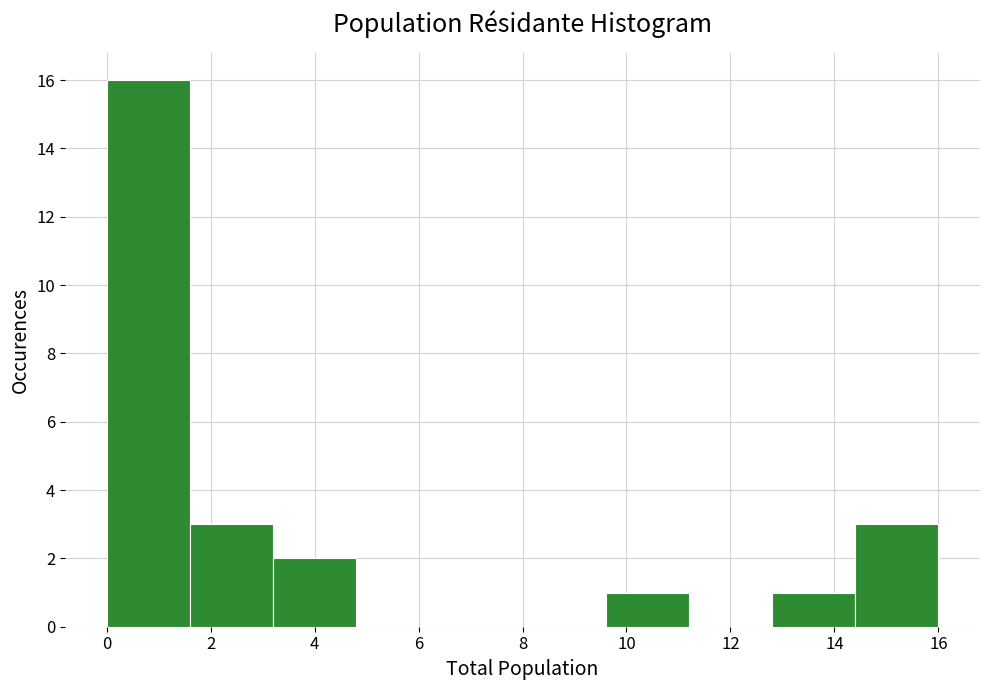

Over which range of the x-axis is the bar tallest?

0.0 to 1.6